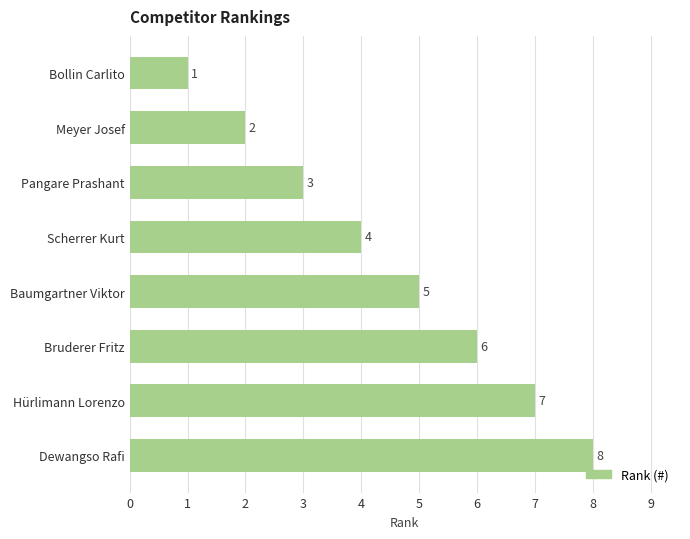

List the labels in order of value, largest first.

Dewangso Rafi, Hürlimann Lorenzo, Bruderer Fritz, Baumgartner Viktor, Scherrer Kurt, Pangare Prashant, Meyer Josef, Bollin Carlito